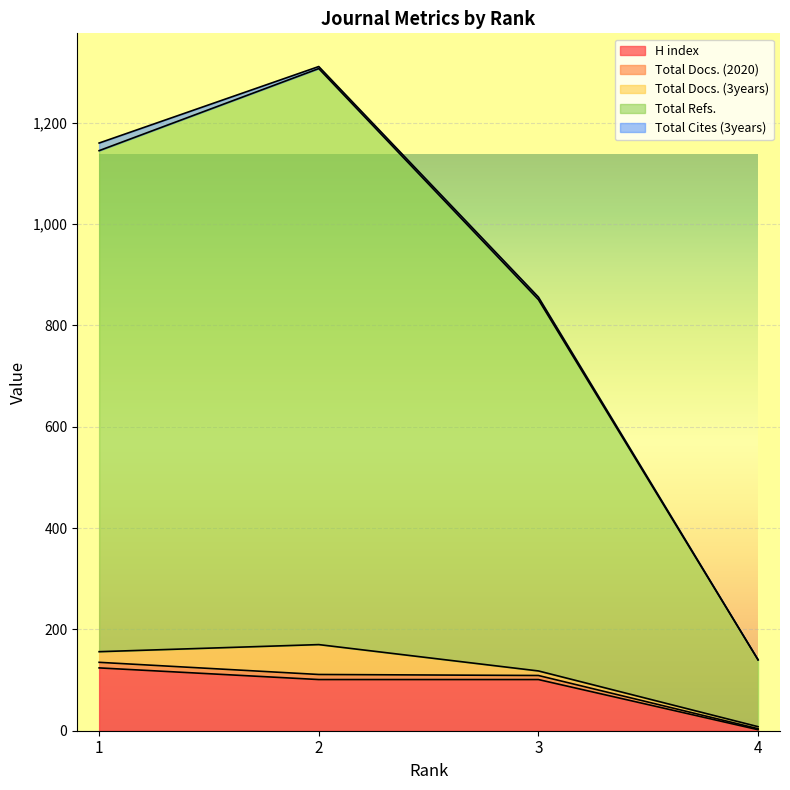

At which category is the sum across all series the highest?

2